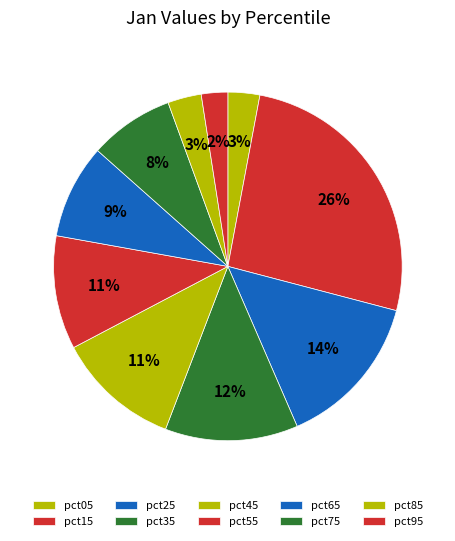

How many segments does this pie chart have?

10